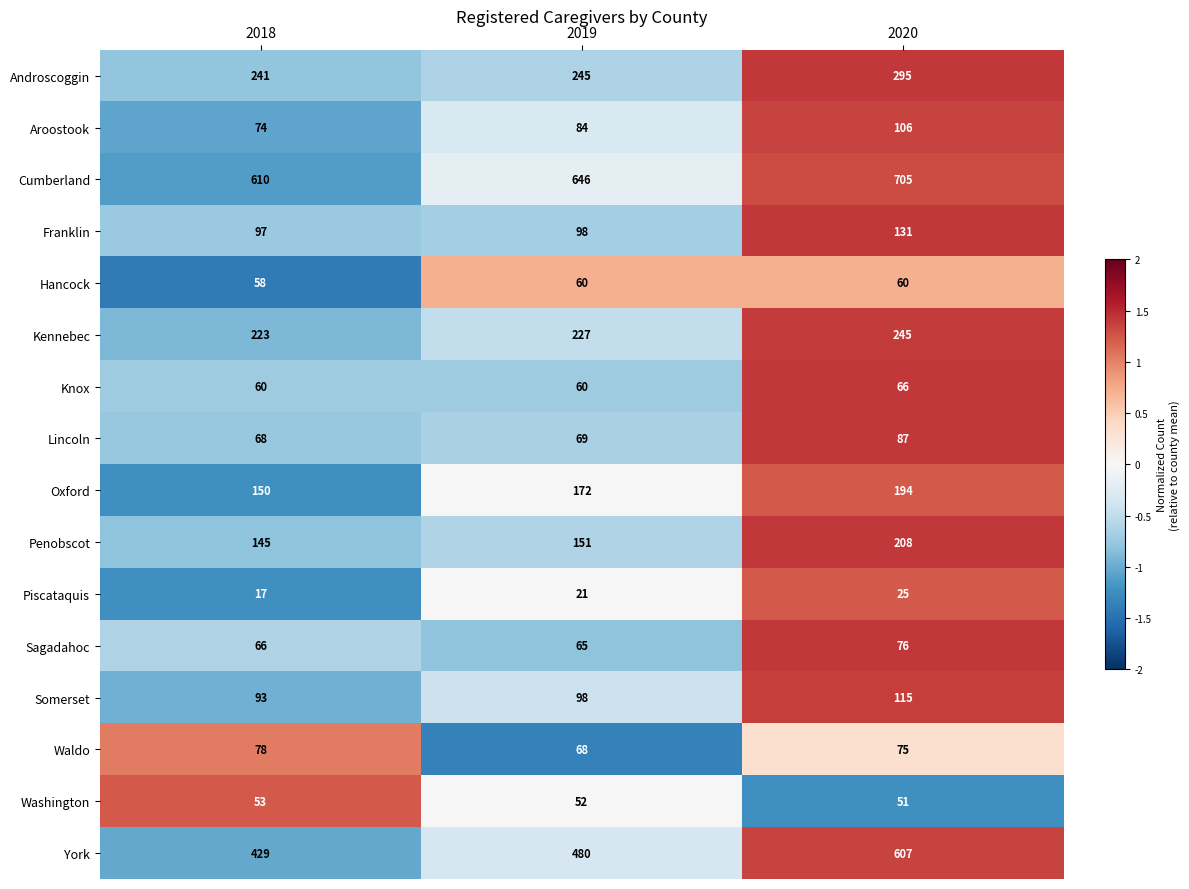

What is the total value across all series at 2018?

2462